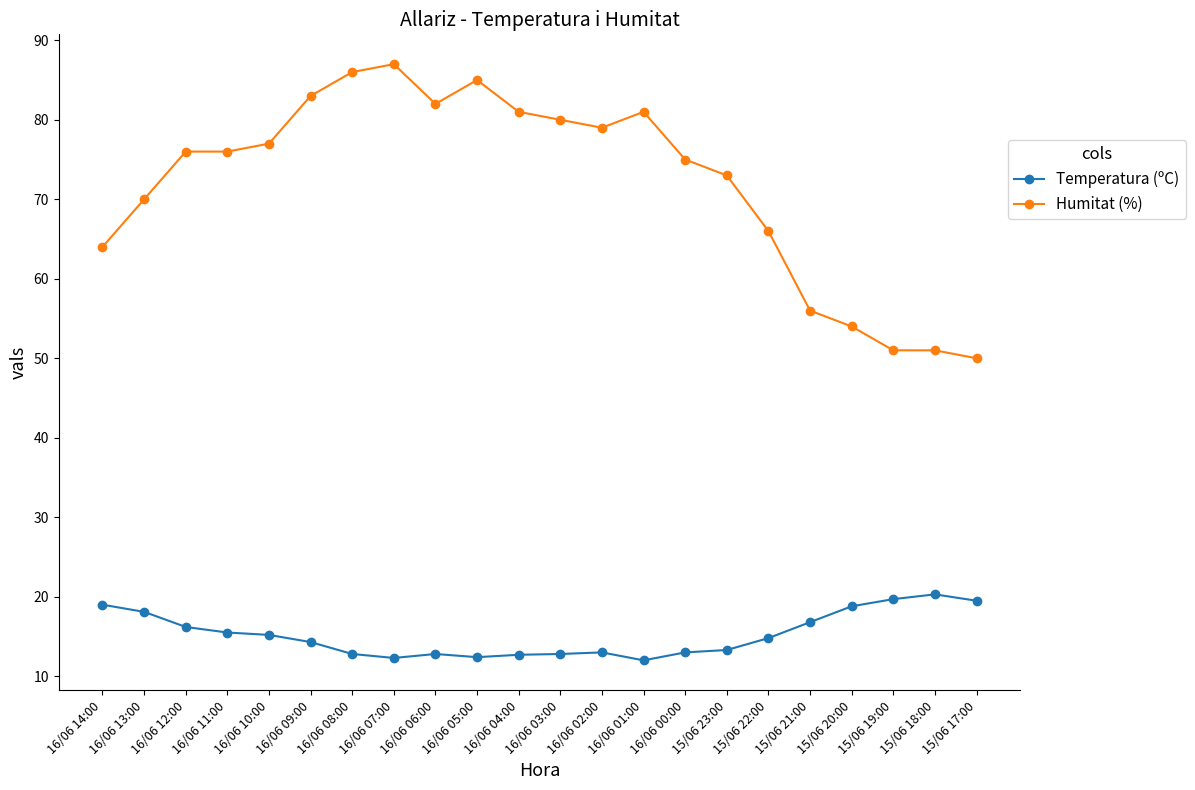

True or false: Humitat (%) has more than 0 interior local peaks.

True